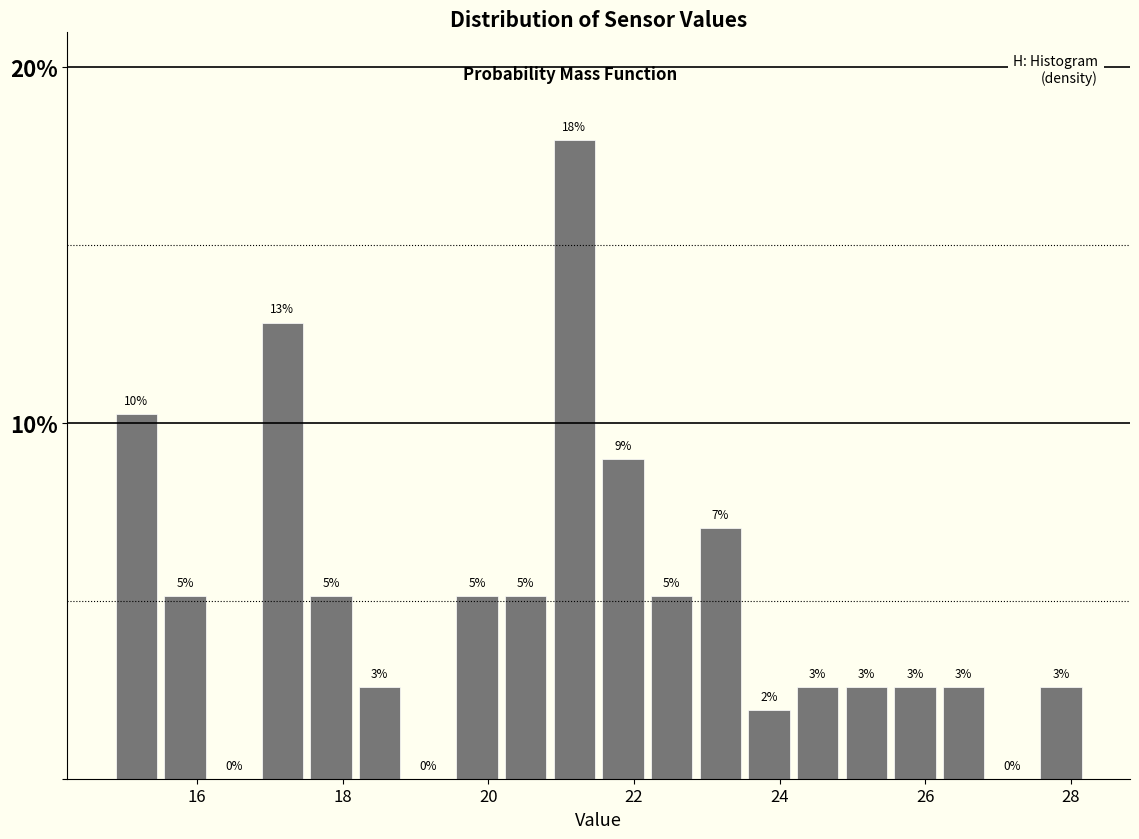

Read against the x-axis, roughly where is the centre of the tallest bar?

21.2